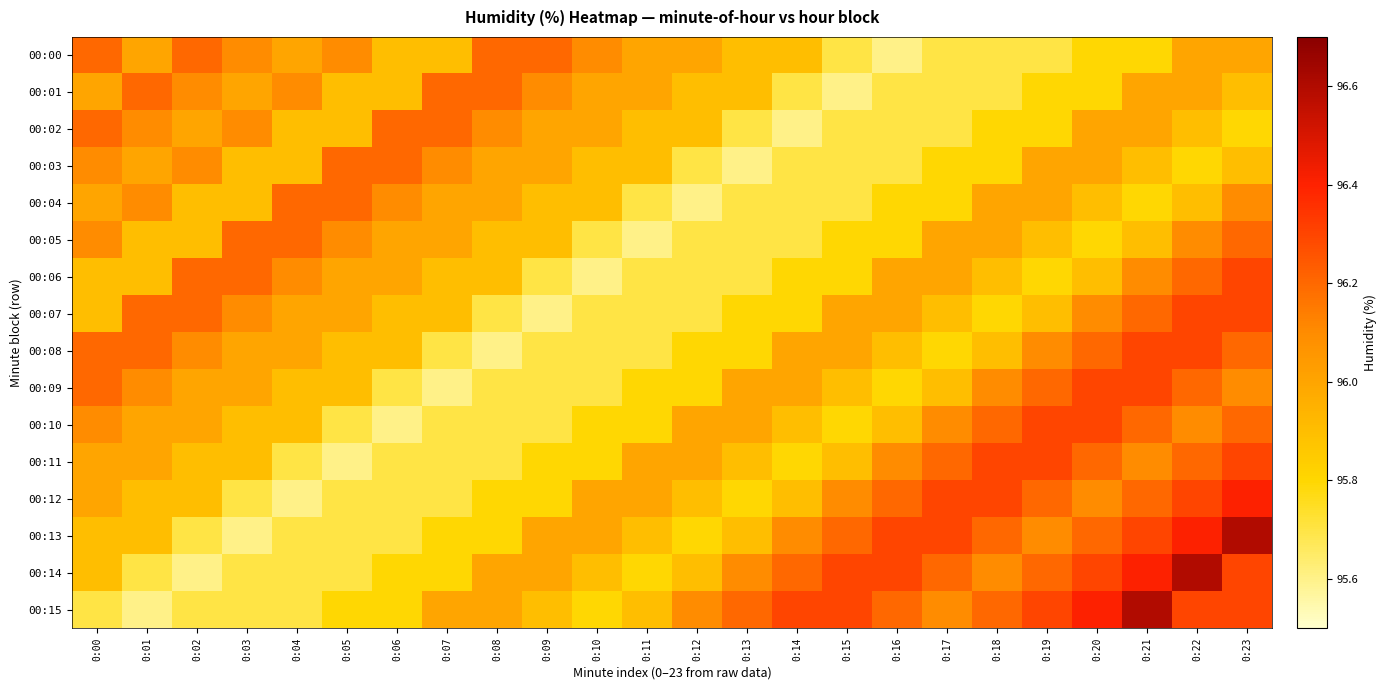

Which label corresponds to the largest value in the chart?

0:23